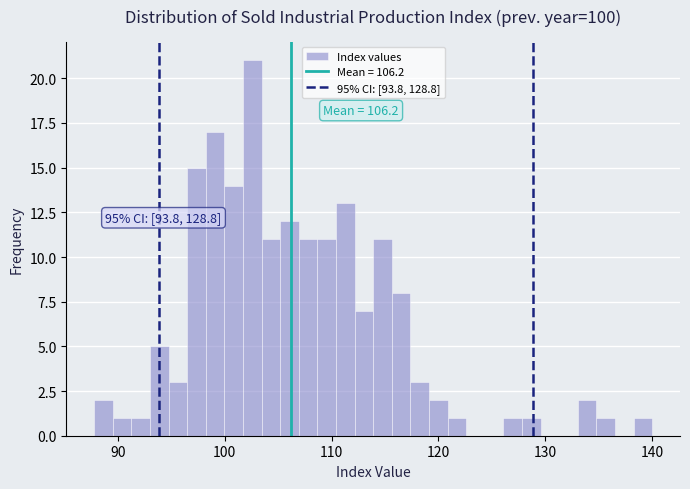

Read against the x-axis, roughly where is the centre of the tallest bar?

103